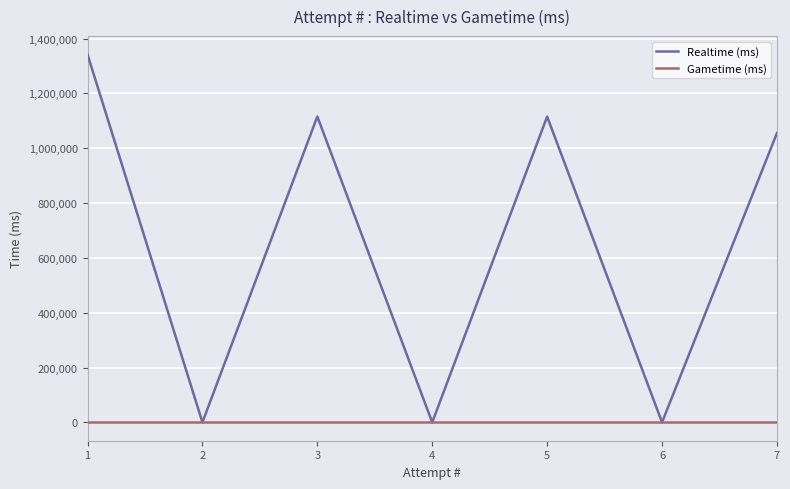

What is the greatest value displayed?

1341811